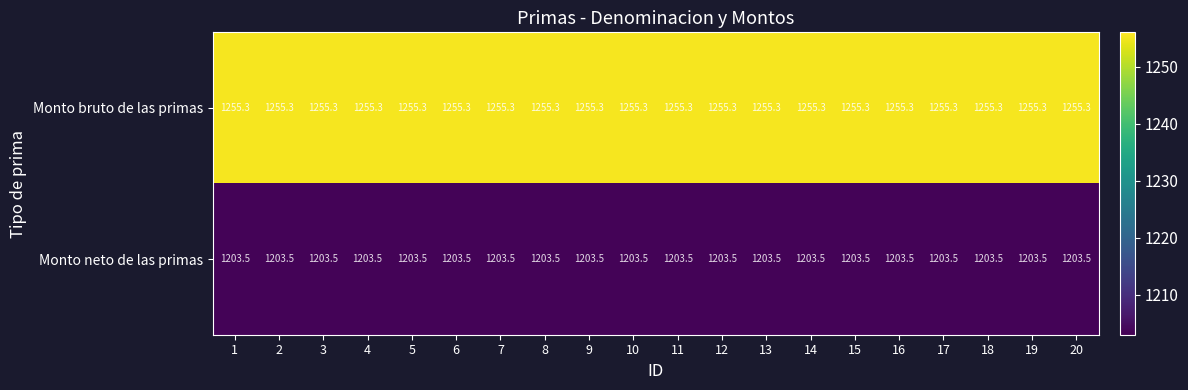

What is the difference between the highest and lowest values at 6?

51.8